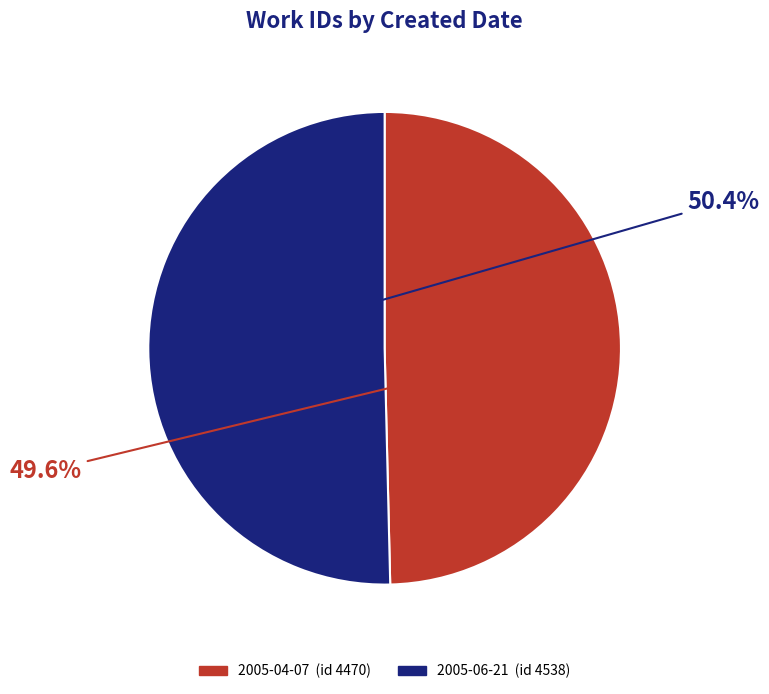

What is the ratio of the value at 2005-06-21 to the value at 2005-04-07?

1.0